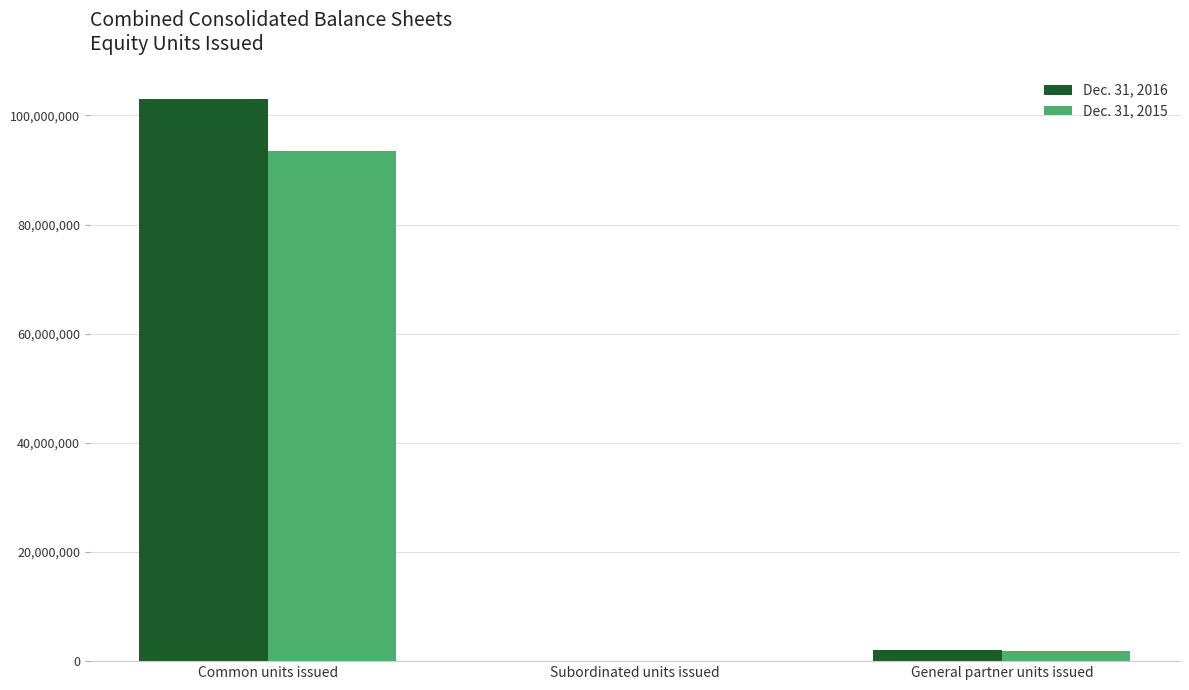

Reading left to right, extract all data points from this chart.

Dec. 31, 2016: Common units issued=102981495	Subordinated units issued=0	General partner units issued=2100900
Dec. 31, 2015: Common units issued=93478326	Subordinated units issued=0	General partner units issued=1900515